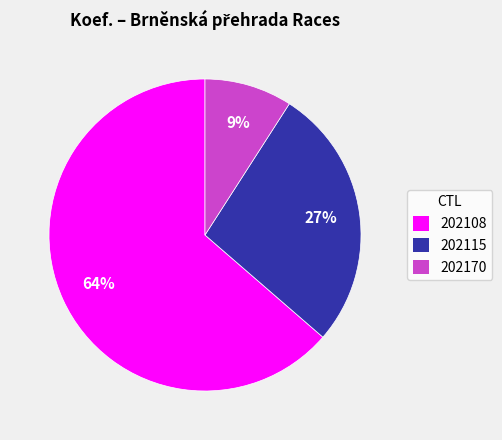

The 202115 slice represents 19% of the pie. True or false?

False